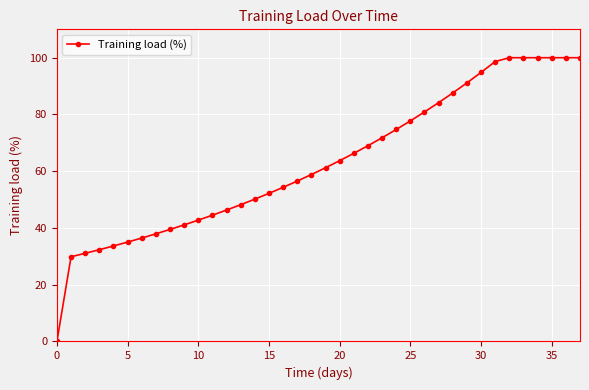

What is the greatest value displayed?

100.0